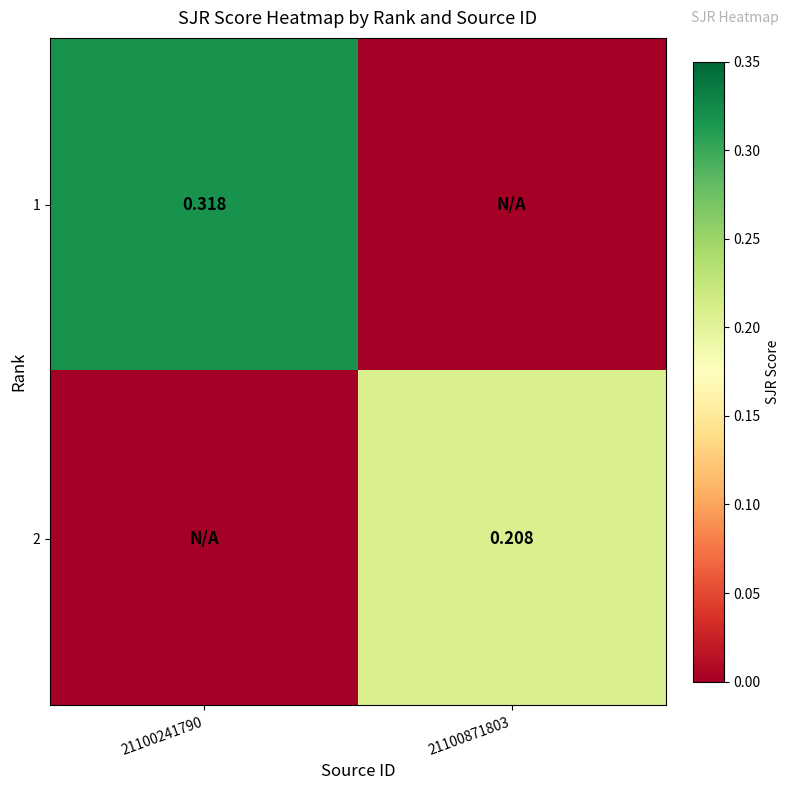

True or false: 2 has a value of 0.0 at 21100241790.

True